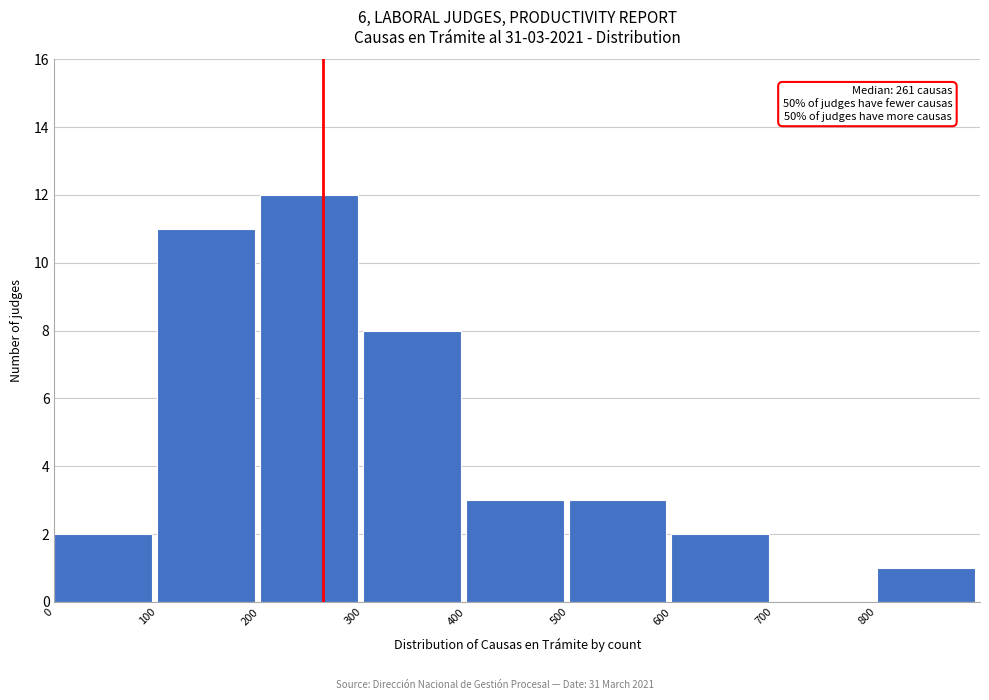

Which range on the x-axis has the tallest bar?

200 to 300